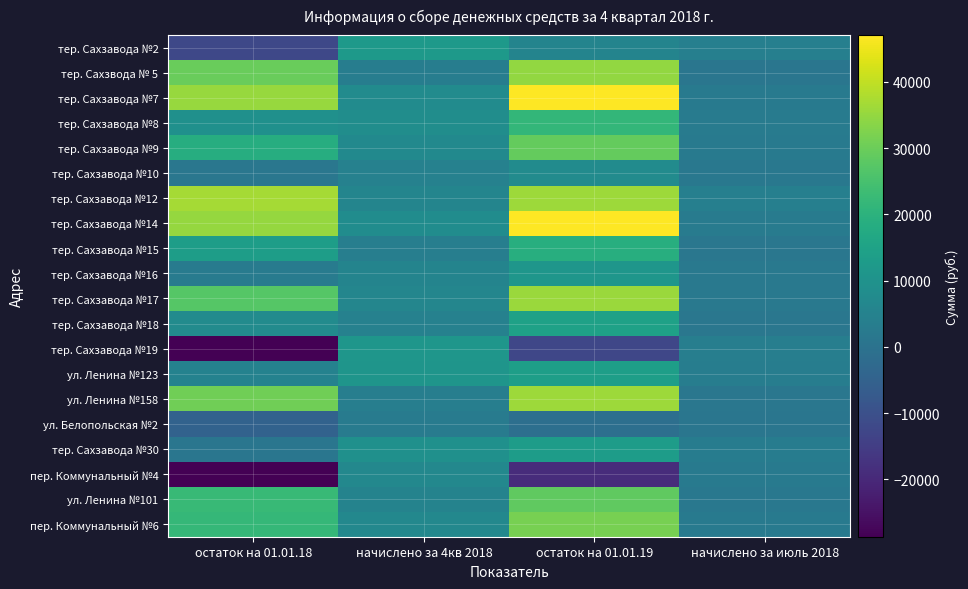

What is the greatest value displayed?

47042.9